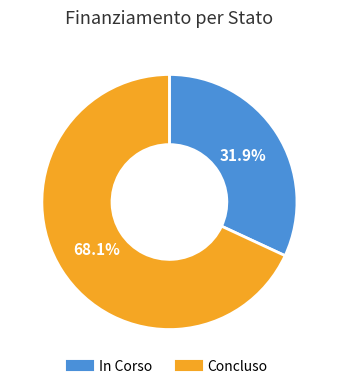

To the nearest percent, what is the average slice percentage?

50%